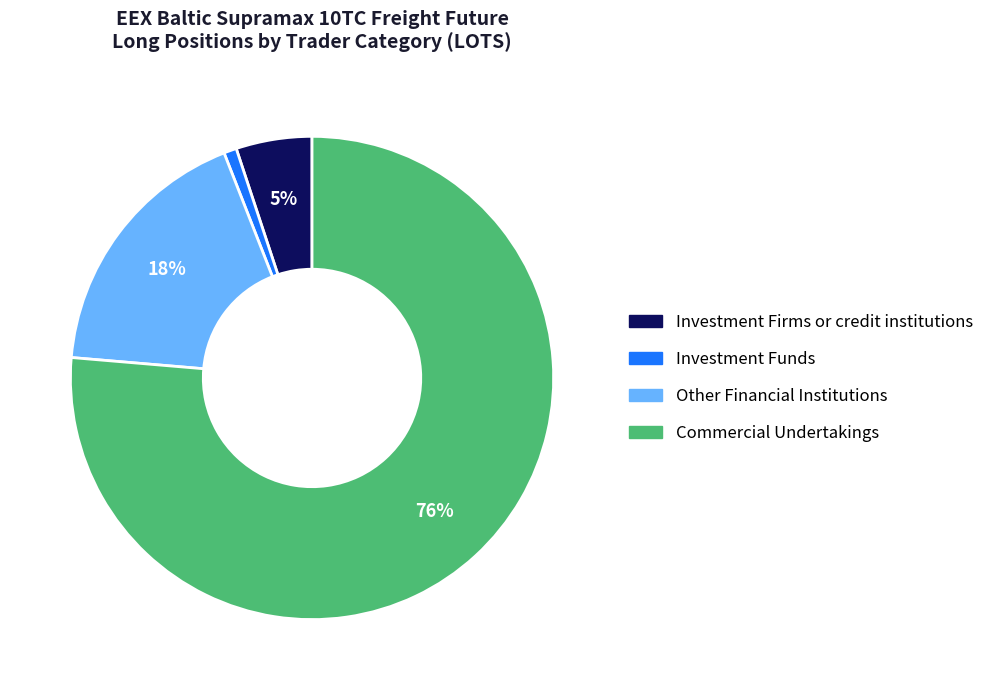

To the nearest percent, what is the difference between the largest and smallest slice percentages?

75%